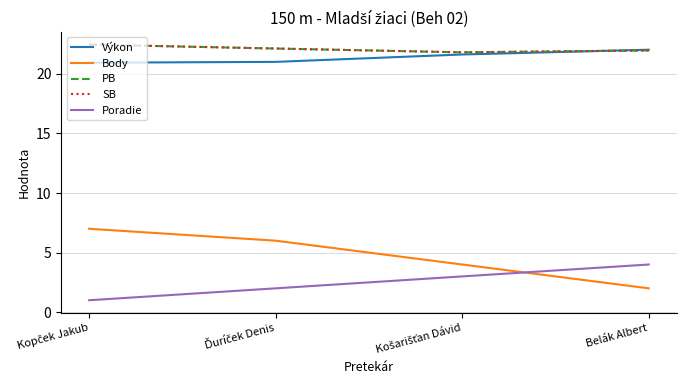

What value does the Výkon series have at Košarišťan Dávid?

21.6